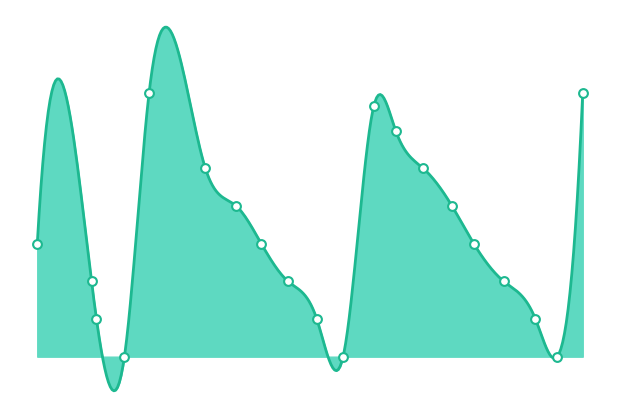

What is the change in value from 9 to 10?

+3